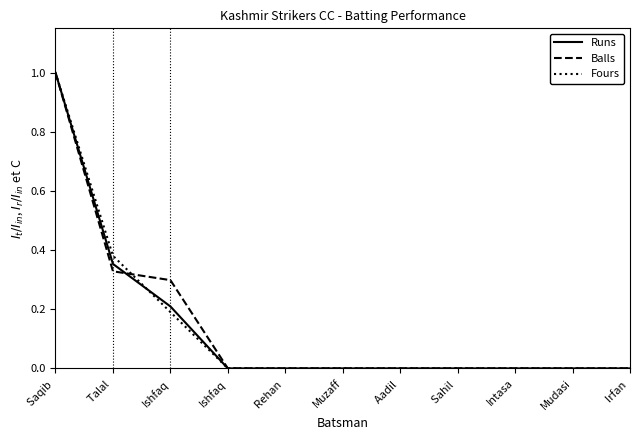

Which series ends up on top after the final intersection of Fours and Balls?

Balls